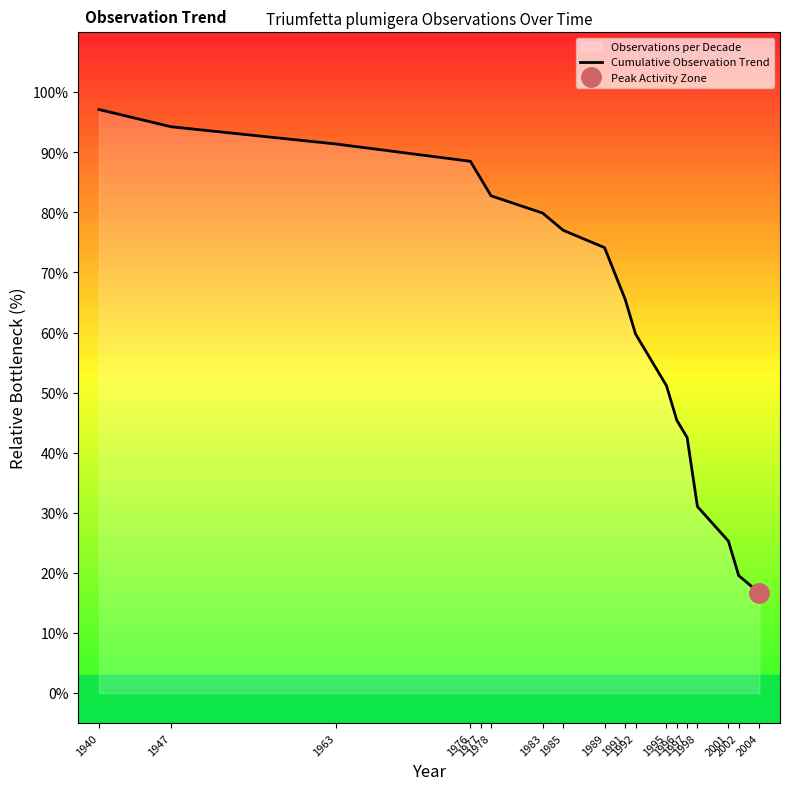

The chart shows a value of 3.7 at 2004. True or false?

False